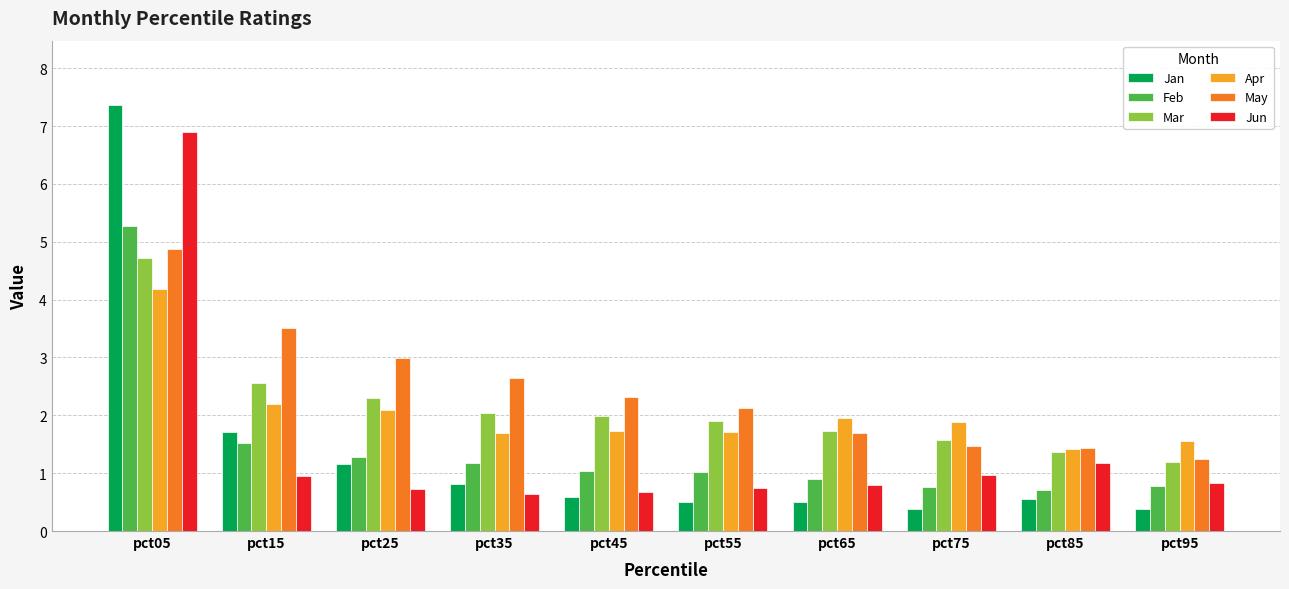

How many data points does each series have?

10